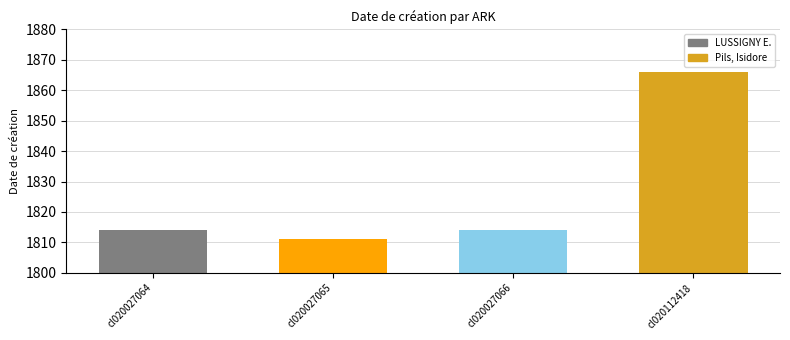

What is the approximate value at cl020027065, to the nearest 5?

1810